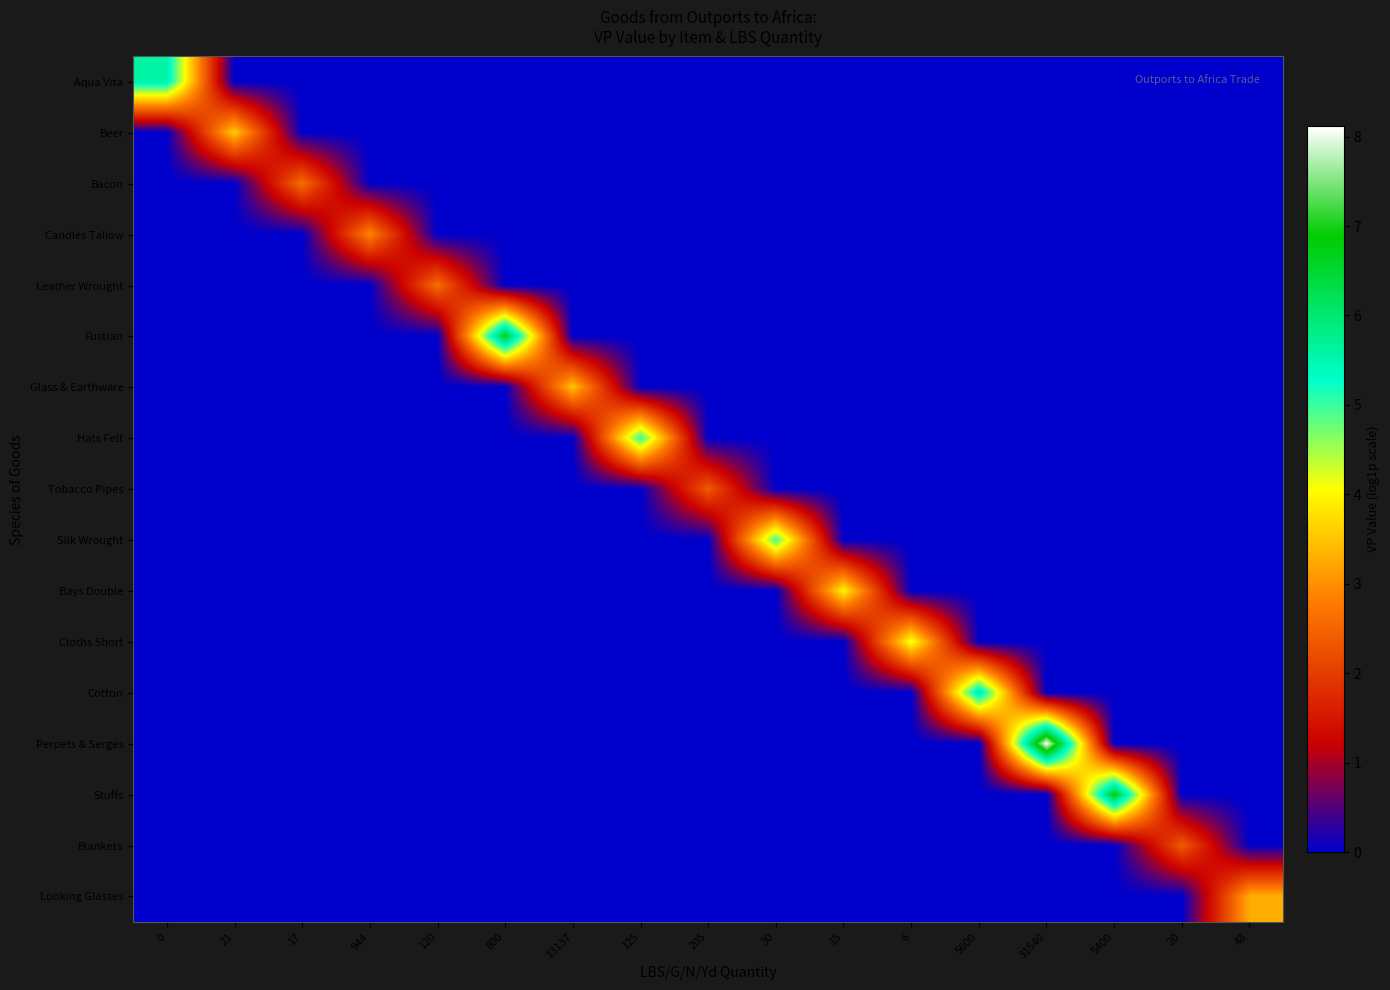

Reading left to right, list all the values displayed in this chart.

Aqua Vita: 0=5.6	21=0.0	17=0.0	944=0.0	120=0.0	800=0.0	13137=0.0	125=0.0	205=0.0	30=0.0	15=0.0	6=0.0	5600=0.0	31540=0.0	5400=0.0	20=0.0	48=0.0
Beer: 0=0.0	21=3.6	17=0.0	944=0.0	120=0.0	800=0.0	13137=0.0	125=0.0	205=0.0	30=0.0	15=0.0	6=0.0	5600=0.0	31540=0.0	5400=0.0	20=0.0	48=0.0
Bacon: 0=0.0	21=0.0	17=2.6	944=0.0	120=0.0	800=0.0	13137=0.0	125=0.0	205=0.0	30=0.0	15=0.0	6=0.0	5600=0.0	31540=0.0	5400=0.0	20=0.0	48=0.0
Candles Tallow: 0=0.0	21=0.0	17=0.0	944=2.9	120=0.0	800=0.0	13137=0.0	125=0.0	205=0.0	30=0.0	15=0.0	6=0.0	5600=0.0	31540=0.0	5400=0.0	20=0.0	48=0.0
Leather Wrought: 0=0.0	21=0.0	17=0.0	944=0.0	120=2.6	800=0.0	13137=0.0	125=0.0	205=0.0	30=0.0	15=0.0	6=0.0	5600=0.0	31540=0.0	5400=0.0	20=0.0	48=0.0
Fustian: 0=0.0	21=0.0	17=0.0	944=0.0	120=0.0	800=6.7	13137=0.0	125=0.0	205=0.0	30=0.0	15=0.0	6=0.0	5600=0.0	31540=0.0	5400=0.0	20=0.0	48=0.0
Glass & Earthware: 0=0.0	21=0.0	17=0.0	944=0.0	120=0.0	800=0.0	13137=3.5	125=0.0	205=0.0	30=0.0	15=0.0	6=0.0	5600=0.0	31540=0.0	5400=0.0	20=0.0	48=0.0
Hats Felt: 0=0.0	21=0.0	17=0.0	944=0.0	120=0.0	800=0.0	13137=0.0	125=5.1	205=0.0	30=0.0	15=0.0	6=0.0	5600=0.0	31540=0.0	5400=0.0	20=0.0	48=0.0
Tobacco Pipes: 0=0.0	21=0.0	17=0.0	944=0.0	120=0.0	800=0.0	13137=0.0	125=0.0	205=2.4	30=0.0	15=0.0	6=0.0	5600=0.0	31540=0.0	5400=0.0	20=0.0	48=0.0
Silk Wrought: 0=0.0	21=0.0	17=0.0	944=0.0	120=0.0	800=0.0	13137=0.0	125=0.0	205=0.0	30=4.9	15=0.0	6=0.0	5600=0.0	31540=0.0	5400=0.0	20=0.0	48=0.0
Bays Double: 0=0.0	21=0.0	17=0.0	944=0.0	120=0.0	800=0.0	13137=0.0	125=0.0	205=0.0	30=0.0	15=4.0	6=0.0	5600=0.0	31540=0.0	5400=0.0	20=0.0	48=0.0
Cloths Short: 0=0.0	21=0.0	17=0.0	944=0.0	120=0.0	800=0.0	13137=0.0	125=0.0	205=0.0	30=0.0	15=0.0	6=4.2	5600=0.0	31540=0.0	5400=0.0	20=0.0	48=0.0
Cotton: 0=0.0	21=0.0	17=0.0	944=0.0	120=0.0	800=0.0	13137=0.0	125=0.0	205=0.0	30=0.0	15=0.0	6=0.0	5600=5.7	31540=0.0	5400=0.0	20=0.0	48=0.0
Perpets & Serges: 0=0.0	21=0.0	17=0.0	944=0.0	120=0.0	800=0.0	13137=0.0	125=0.0	205=0.0	30=0.0	15=0.0	6=0.0	5600=0.0	31540=8.1	5400=0.0	20=0.0	48=0.0
Stuffs: 0=0.0	21=0.0	17=0.0	944=0.0	120=0.0	800=0.0	13137=0.0	125=0.0	205=0.0	30=0.0	15=0.0	6=0.0	5600=0.0	31540=0.0	5400=6.8	20=0.0	48=0.0
Blankets: 0=0.0	21=0.0	17=0.0	944=0.0	120=0.0	800=0.0	13137=0.0	125=0.0	205=0.0	30=0.0	15=0.0	6=0.0	5600=0.0	31540=0.0	5400=0.0	20=2.4	48=0.0
Looking Glasses: 0=0.0	21=0.0	17=0.0	944=0.0	120=0.0	800=0.0	13137=0.0	125=0.0	205=0.0	30=0.0	15=0.0	6=0.0	5600=0.0	31540=0.0	5400=0.0	20=0.0	48=3.3